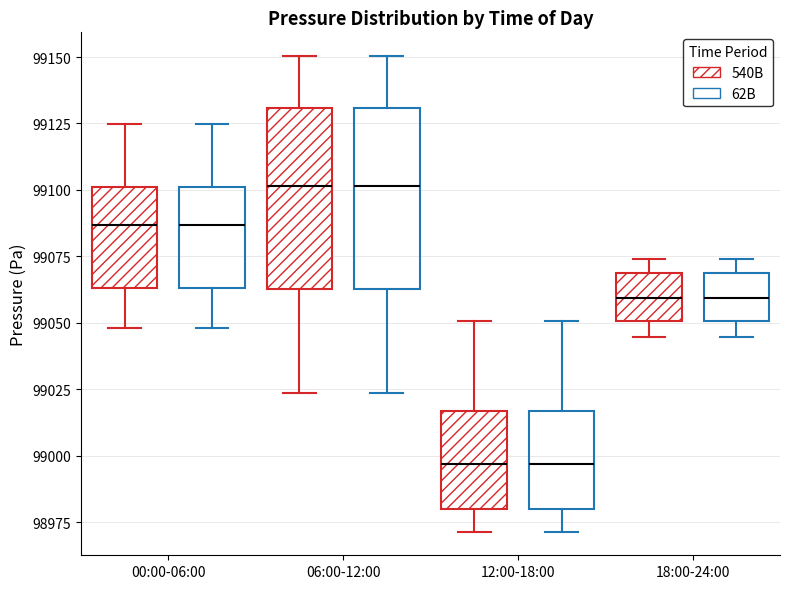

Reading left to right, read every box against the y-axis: the position of its median line, the range the box covers, and the ends of its whiskers. The values are not printed on the chart, so give them approximately, as read against the axis.

00:00-06:00 (540B): median 99085, box 99065 to 99100, whiskers 99050 to 99125
00:00-06:00 (62B): median 99085, box 99065 to 99100, whiskers 99050 to 99125
06:00-12:00 (540B): median 99100, box 99065 to 99130, whiskers 99025 to 99150
06:00-12:00 (62B): median 99100, box 99065 to 99130, whiskers 99025 to 99150
12:00-18:00 (540B): median 98995, box 98980 to 99015, whiskers 98970 to 99050
12:00-18:00 (62B): median 98995, box 98980 to 99015, whiskers 98970 to 99050
18:00-24:00 (540B): median 99060, box 99050 to 99070, whiskers 99045 to 99075
18:00-24:00 (62B): median 99060, box 99050 to 99070, whiskers 99045 to 99075